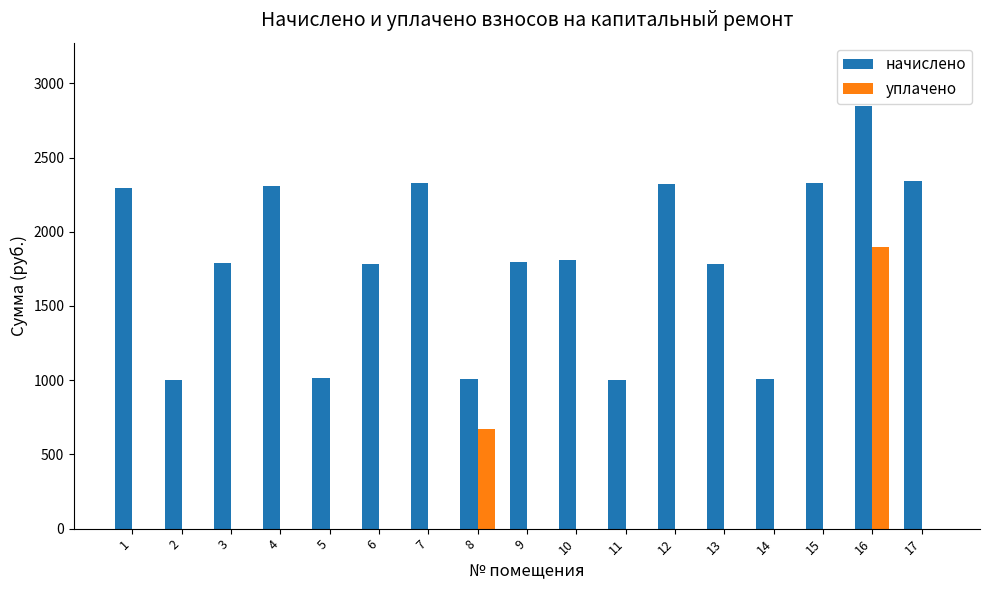

The уплачено series shows 0.0 at 14. True or false?

True